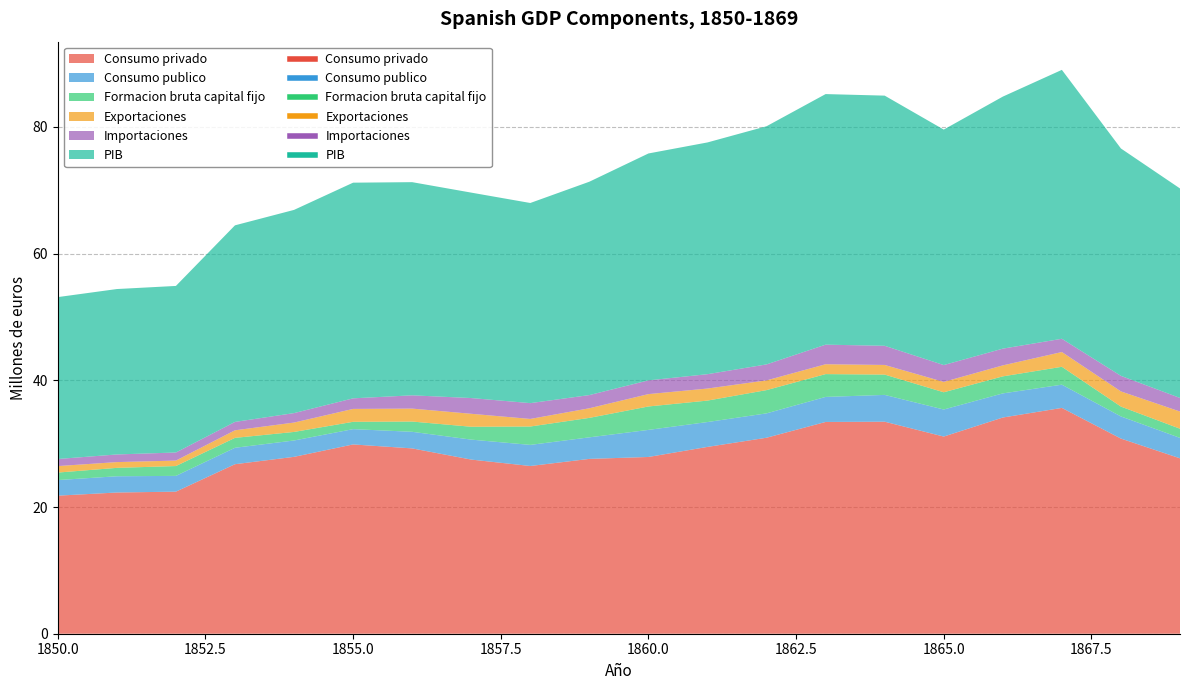

True or false: Consumo publico has a value of 2.6 at 1856.

True